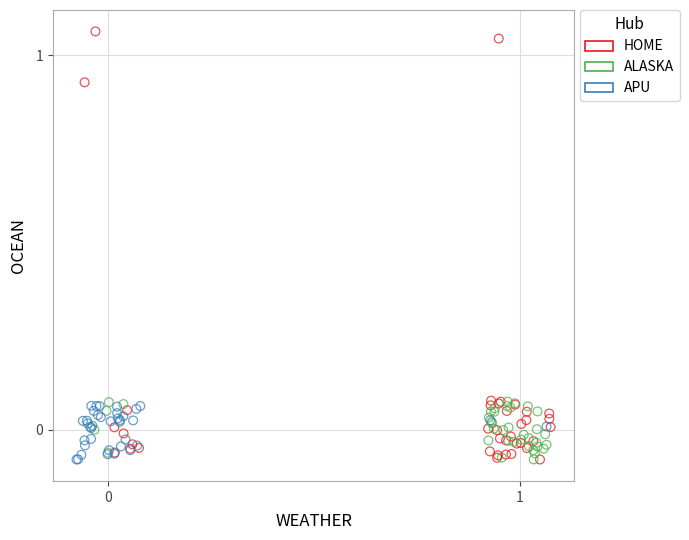

Which series contains the highest Y value?

HOME